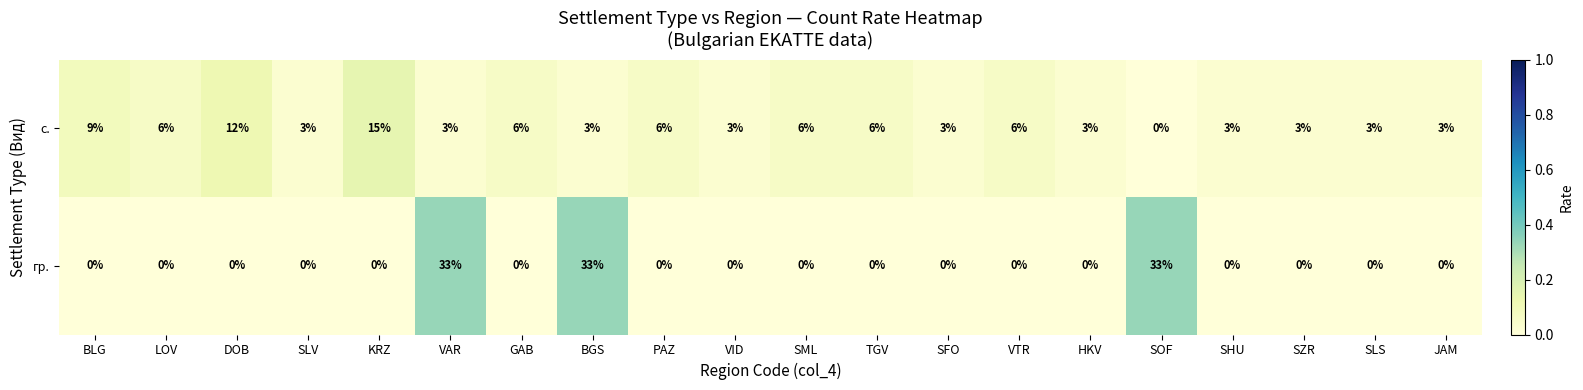

What is the difference between the highest and lowest values at BGS?

30